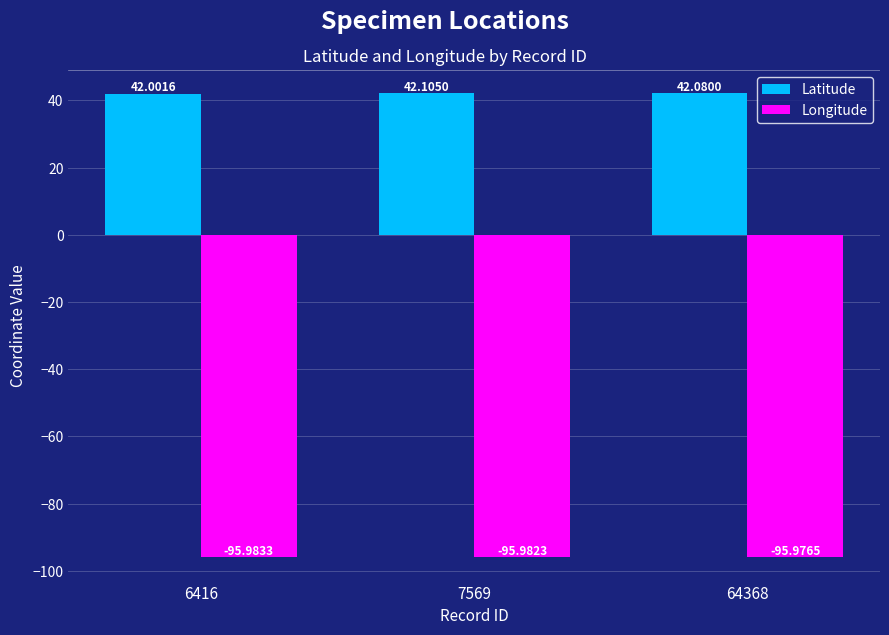

What are all the series names shown in the legend?

Latitude, Longitude